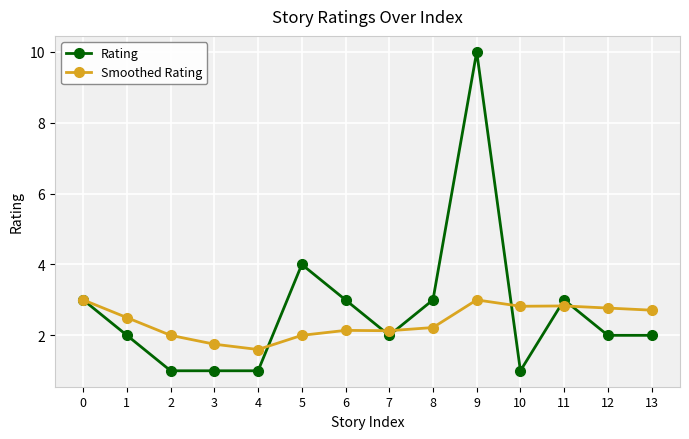

What are all the series names shown in the legend?

Rating, Smoothed Rating